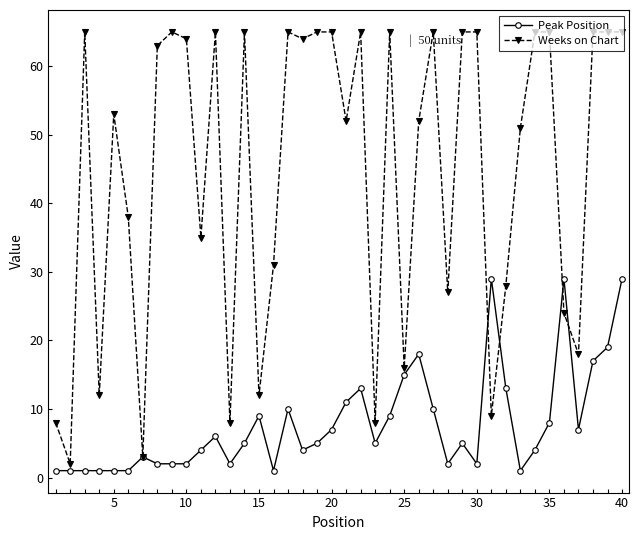

Which series has the largest total across all categories?

Weeks on Chart